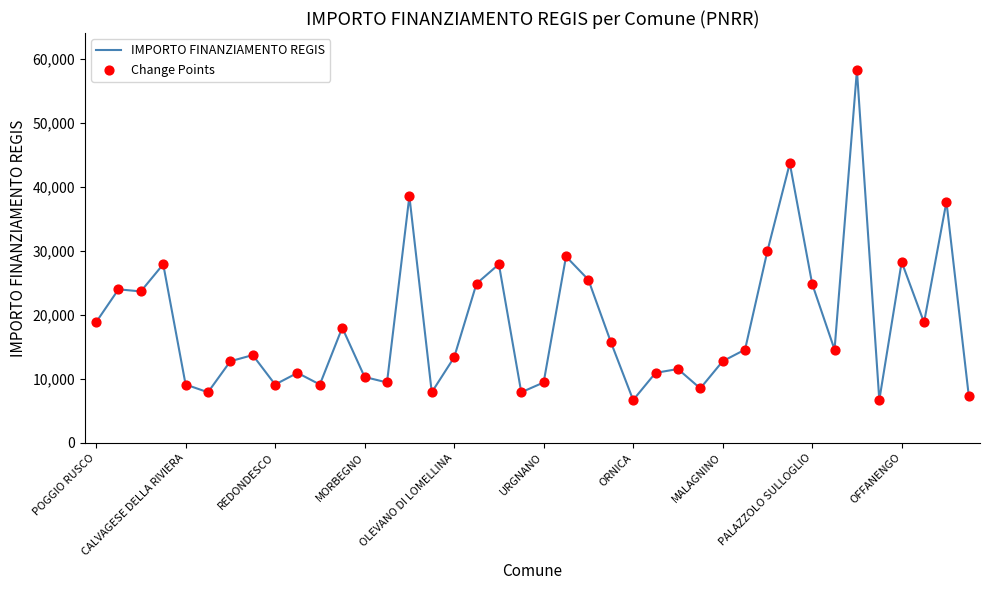

What is the difference between the maximum and minimum values?

51595